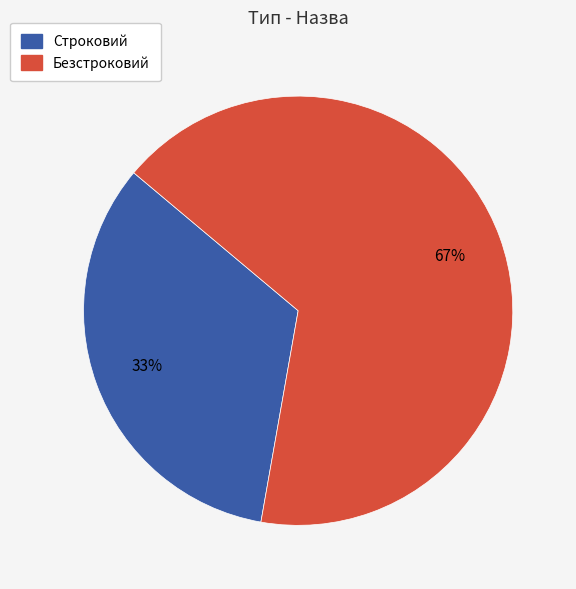

Between Безстроковий and Строковий, which is larger?

Безстроковий